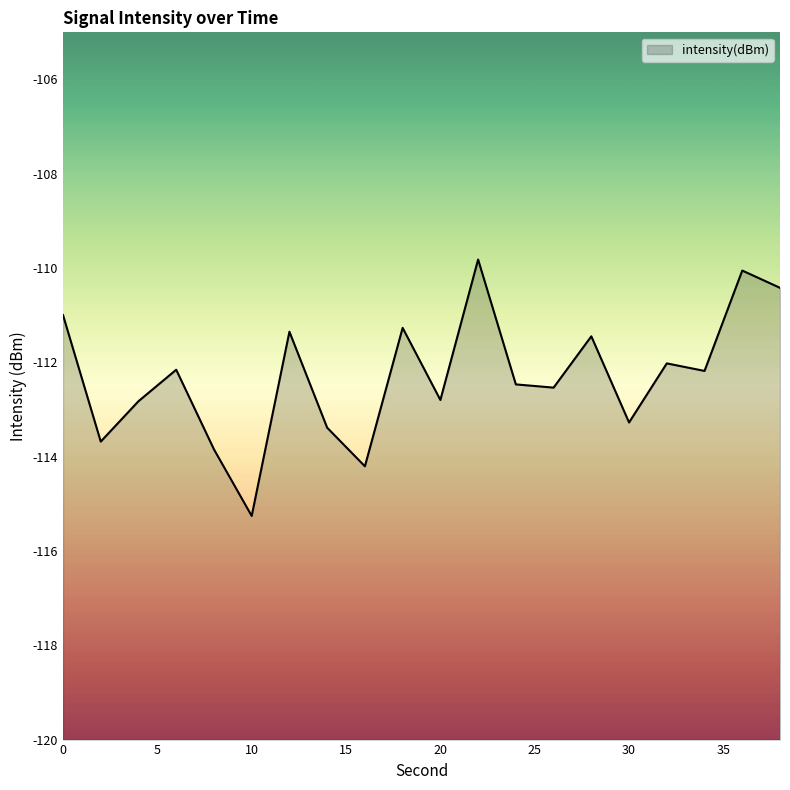

What is the sum of the values at 38 and 24?

-222.9